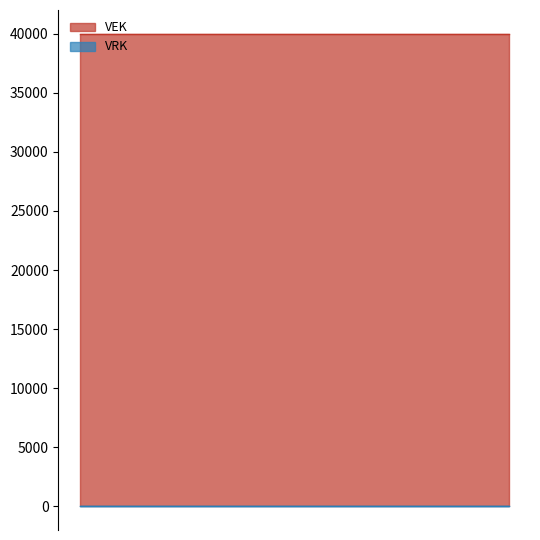

True or false: VRK has more than 1 interior local peaks.

False